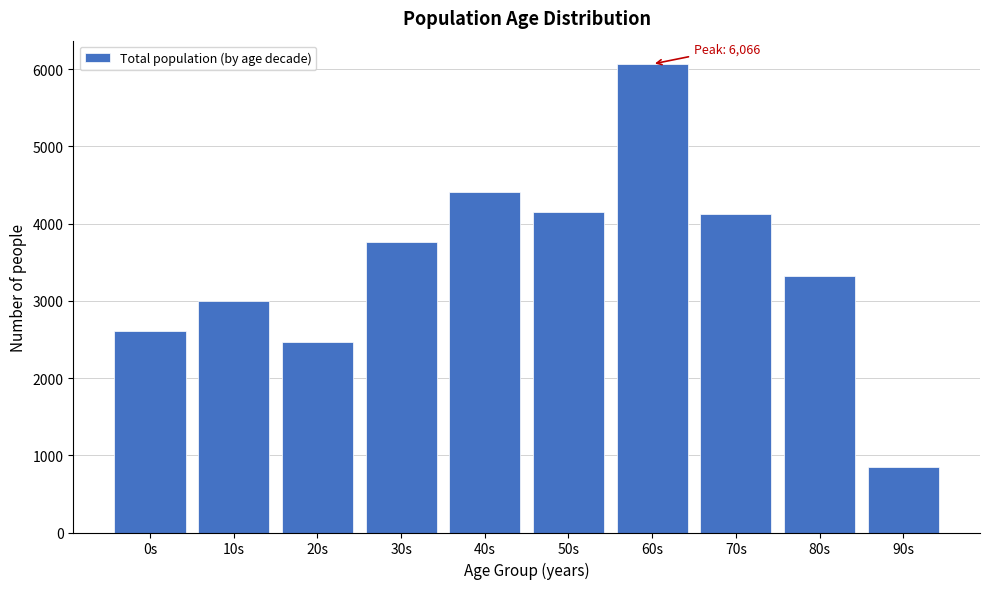

Reading left to right, list all the values displayed in this chart.

2608	3000	2464	3766	4410	4157	6066	4129	3317	845